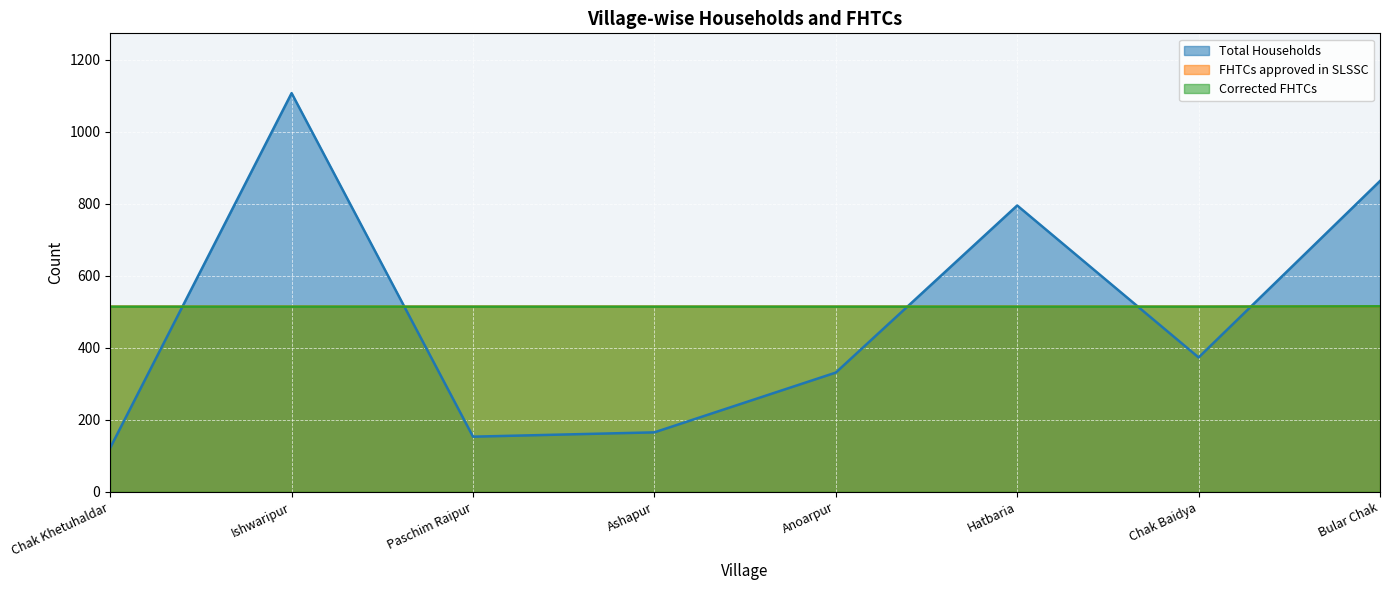

Is the value of Total Households at Ishwaripur greater than the value of Corrected FHTCs at Chak Khetuhaldar?

Yes